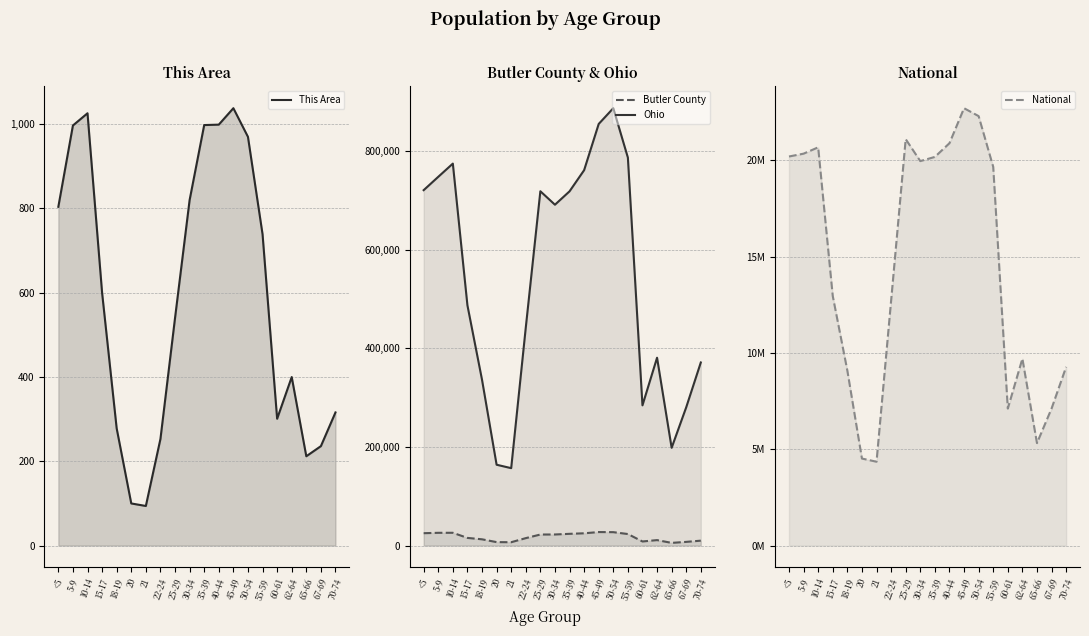

What is the label of the 20th point from the right?

<5